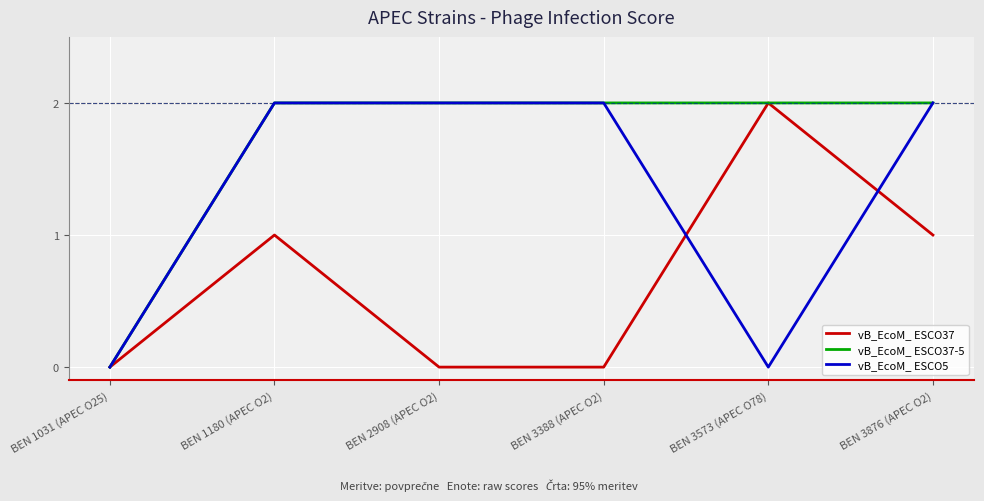

Which series has the largest total across all categories?

vB_EcoM_ ESCO37-5